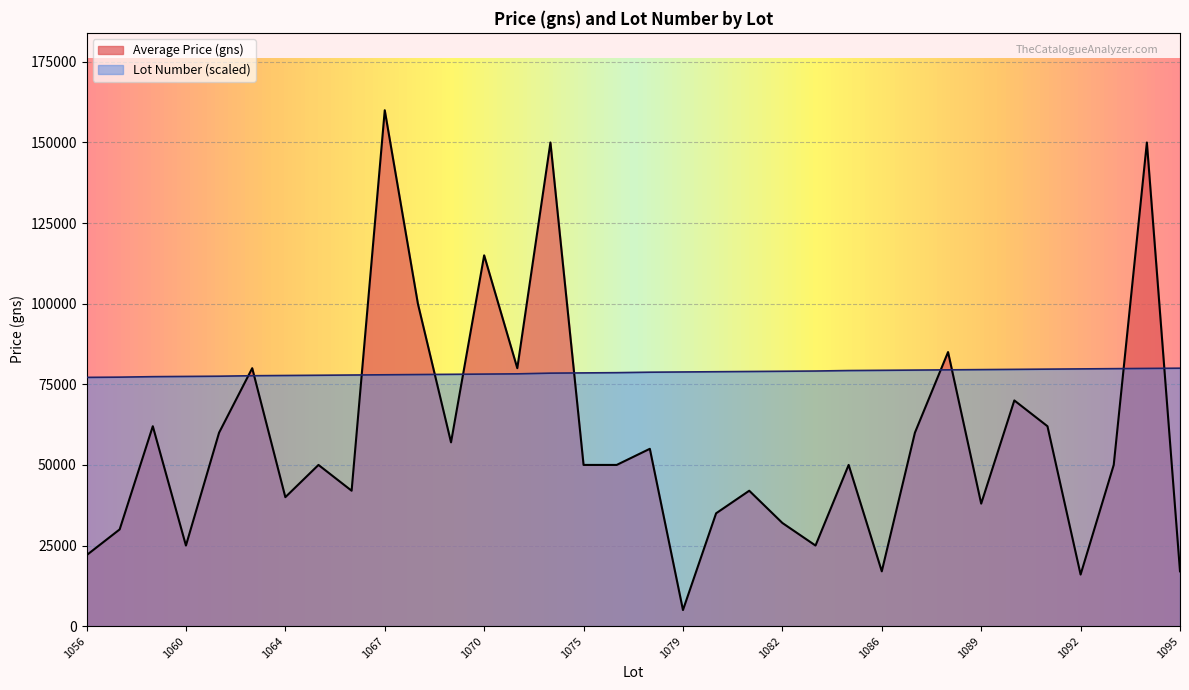

What are all the series names shown in the legend?

Average Price (gns), Lot Number (scaled)